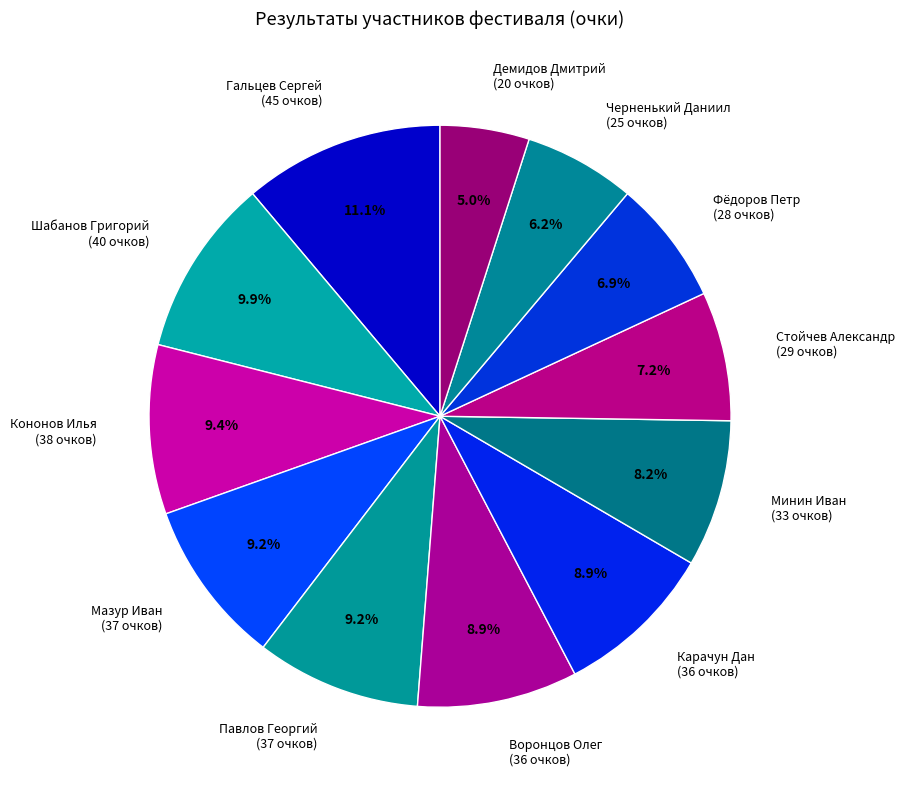

What is the largest slice in the pie chart?

Гальцев Сергей